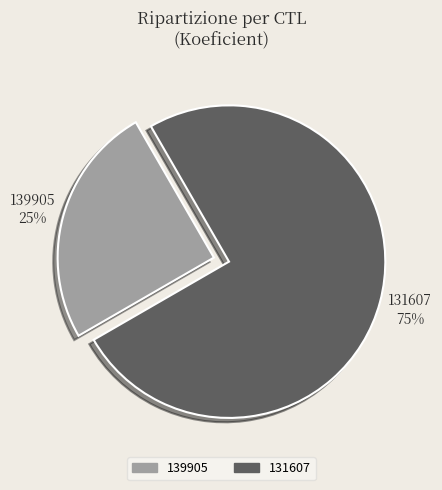

To the nearest percent, what is the difference between the 139905 and 131607 slice percentages?

50%